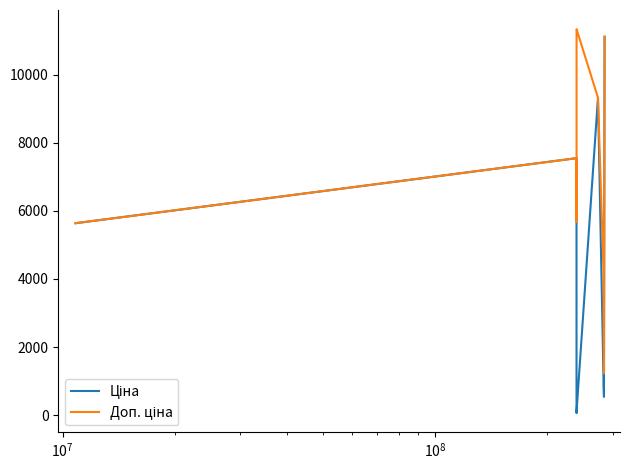

How many distinct data groups are displayed?

2